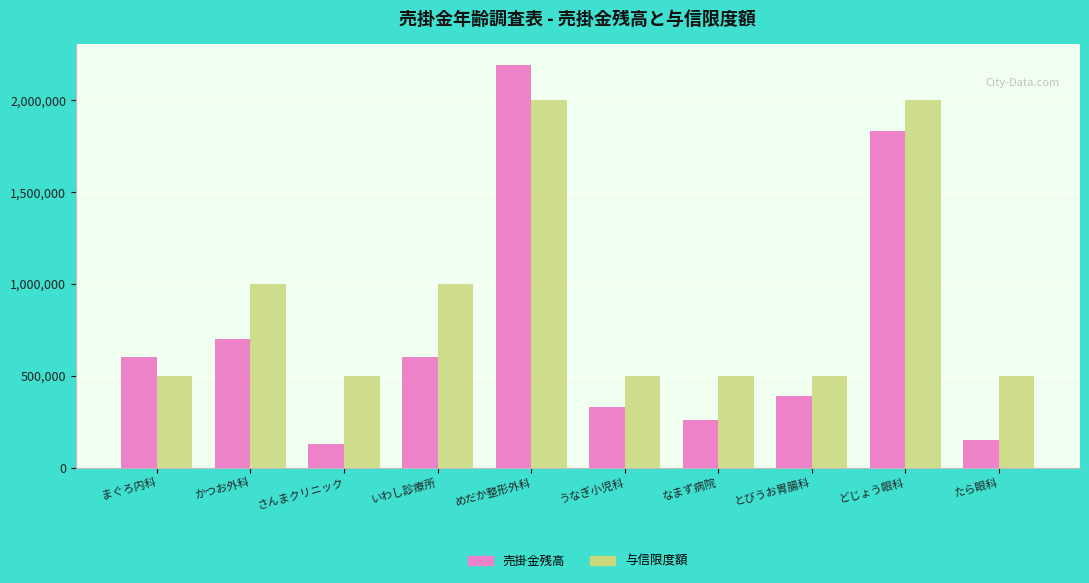

What is the spread (max minus min) of values at どじょう眼科?

167750